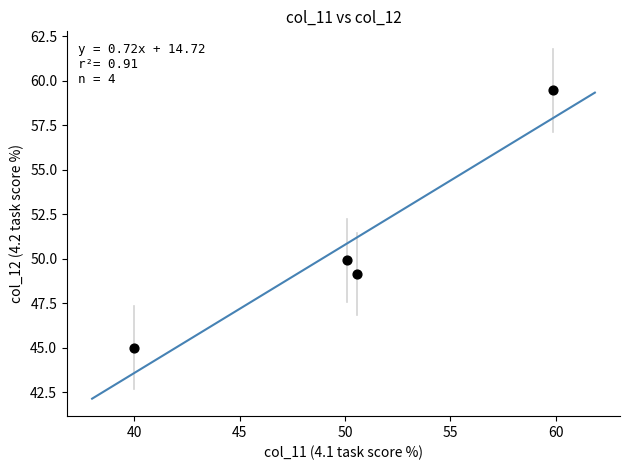

What is the range of Y values (max minus min)?

14.5